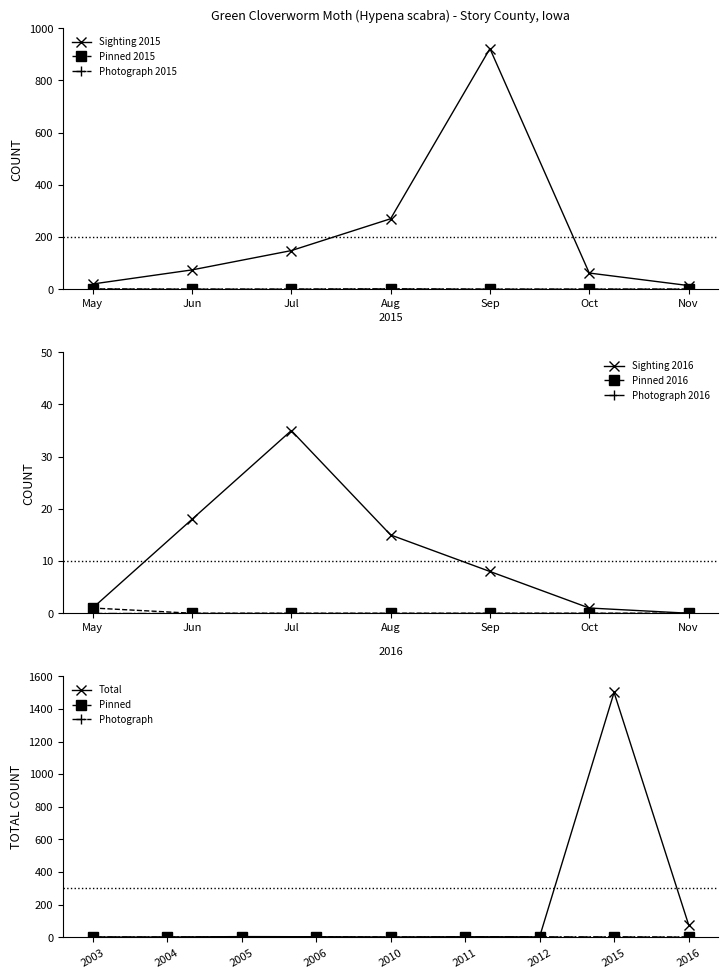

True or false: Sighting 2015 has more than 0 points higher than both neighbors.

True